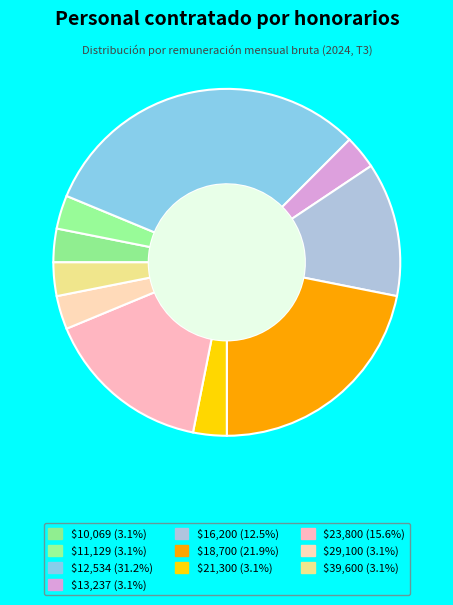

How many slices are in this pie chart?

10